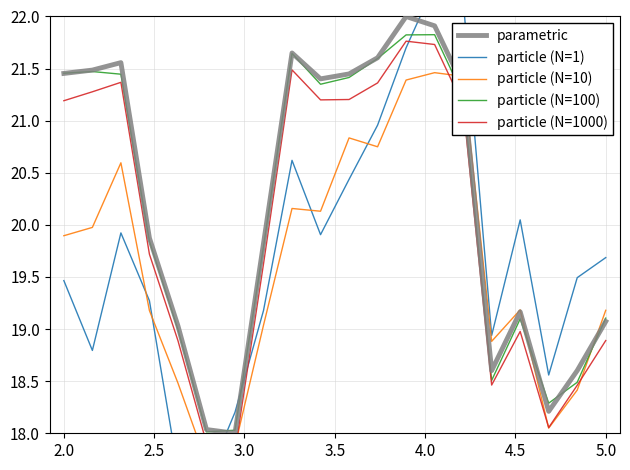

True or false: parametric has a value of 19.8 at 7.

True